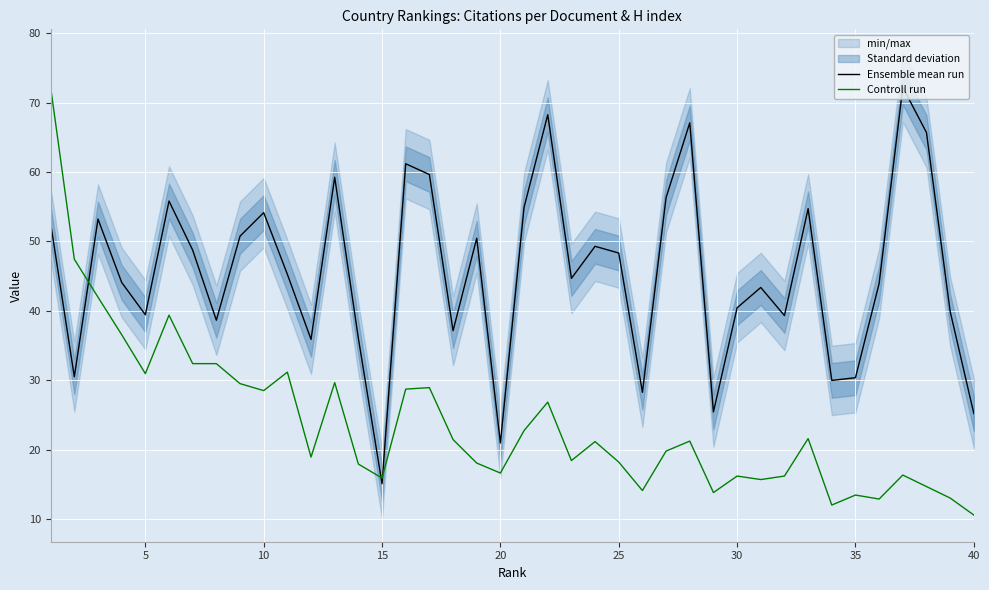

Is it true that Controll run equals 15.9 at 15?

True